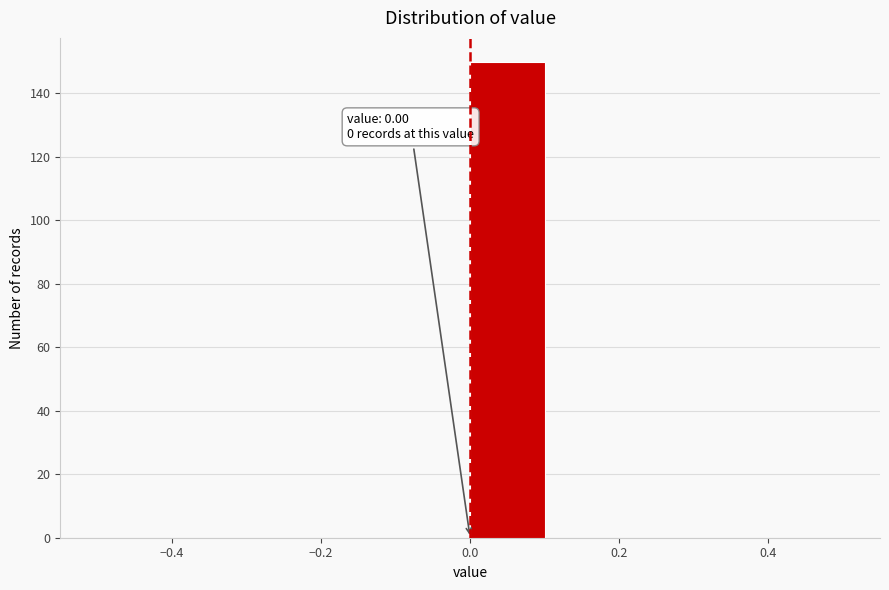

Which range on the x-axis has the tallest bar?

0.0 to 0.1